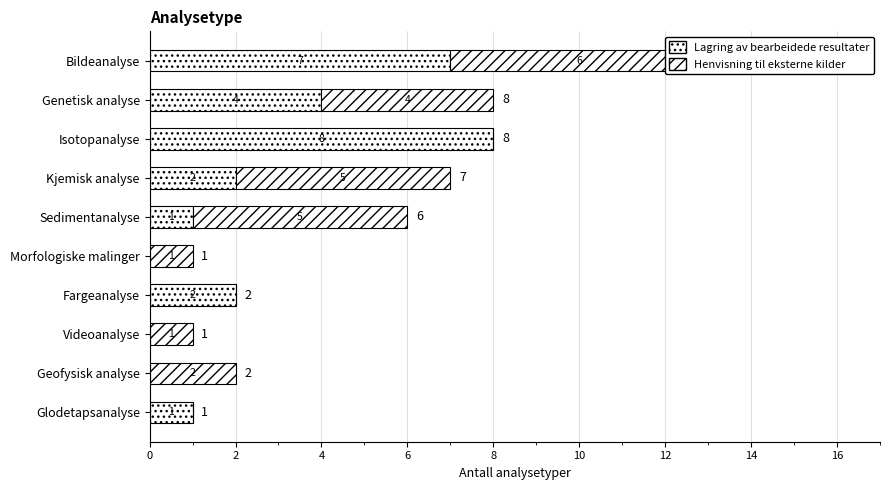

What is the value of the Henvisning til eksterne kilder bar at the 2nd from the left?

4